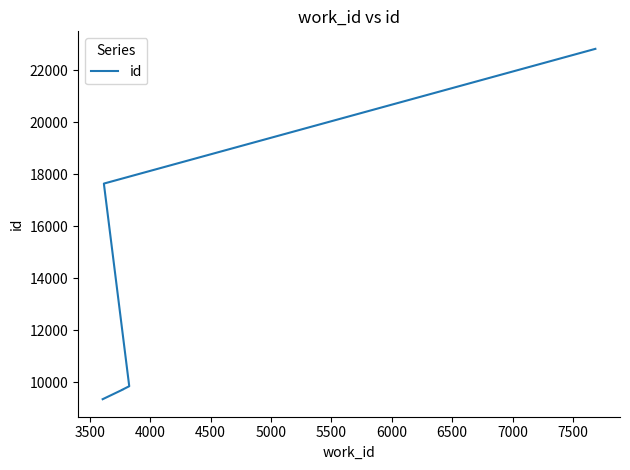

Which has a higher value, 3500 or 5000?

5000